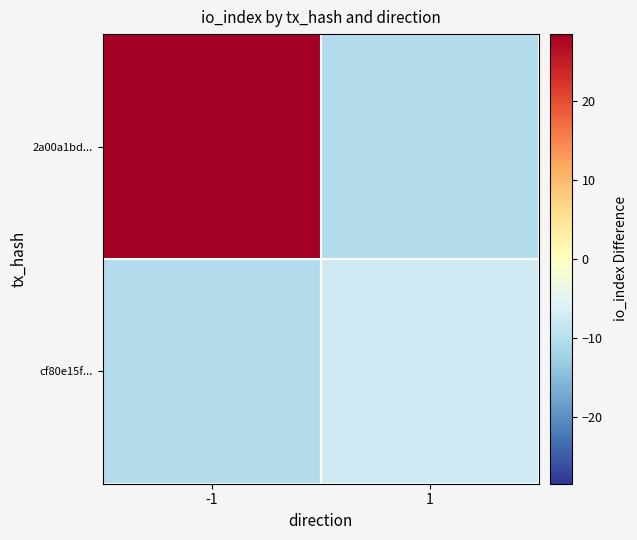

Reading left to right, what are all the values shown in this chart?

2a00a1bd...: -1=28.5	1=-10.5
cf80e15f...: -1=-10.5	1=-7.5